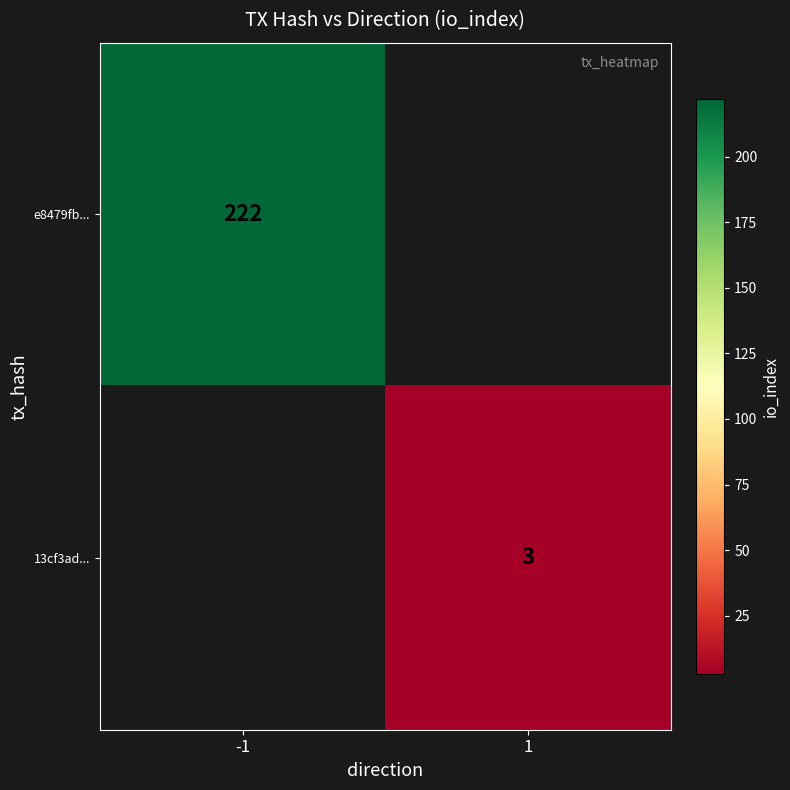

The 13cf3ad... series shows 3 at 1. True or false?

True